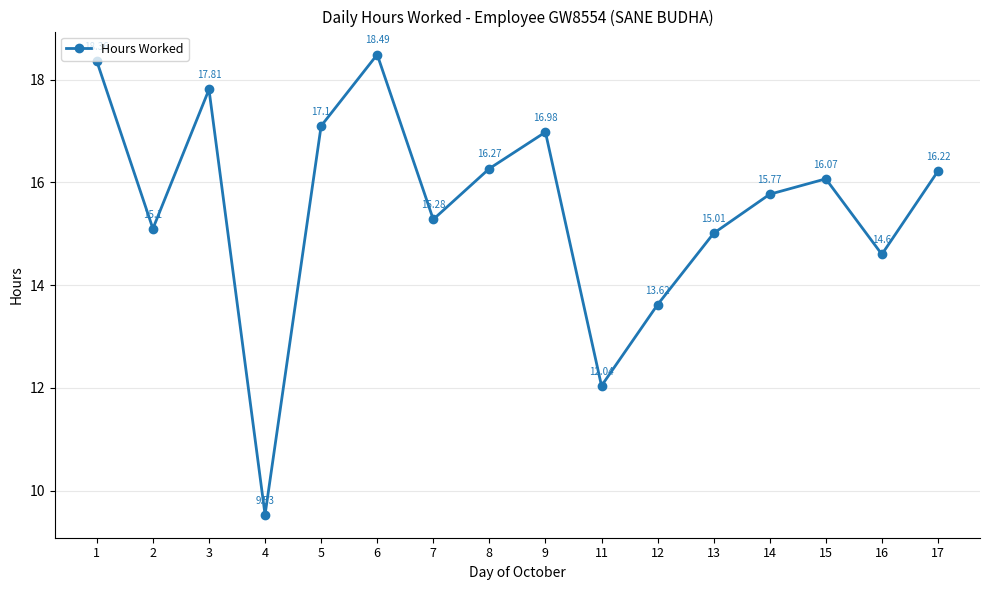

At which category does the data reach its first local peak?

3